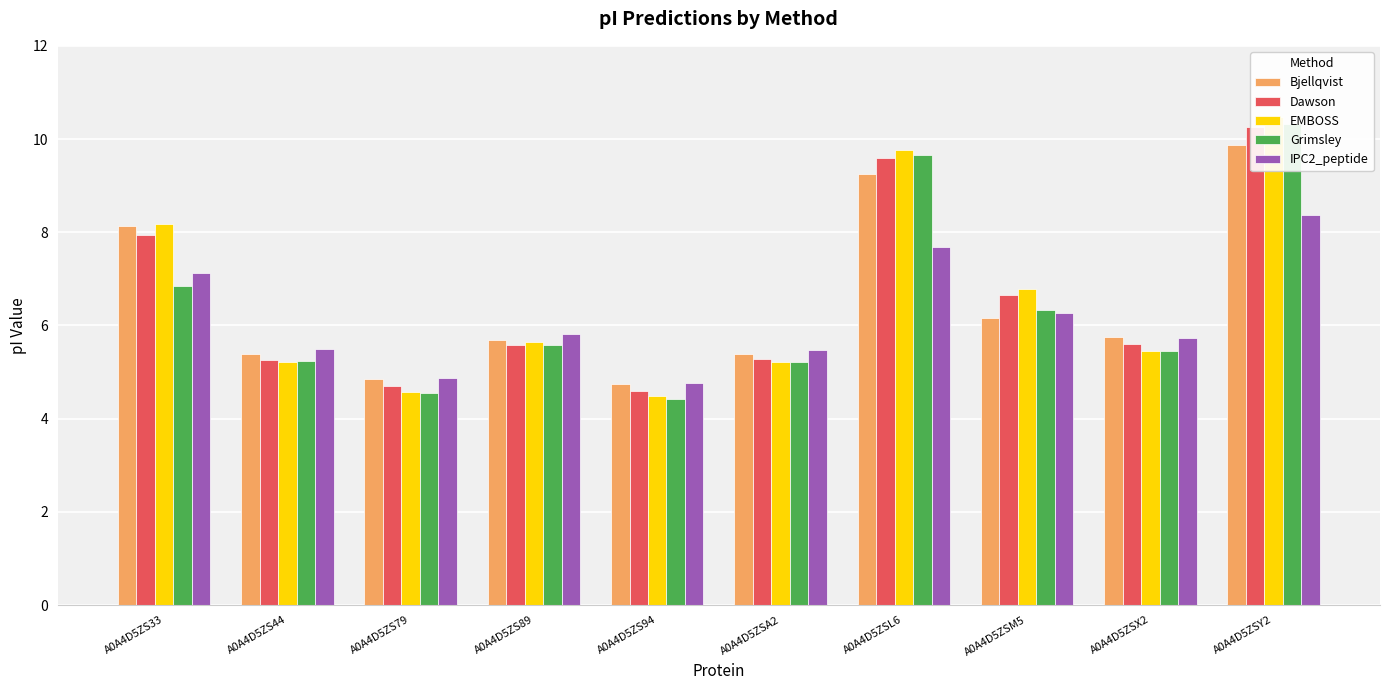

Does the chart contain stacked bars?

No